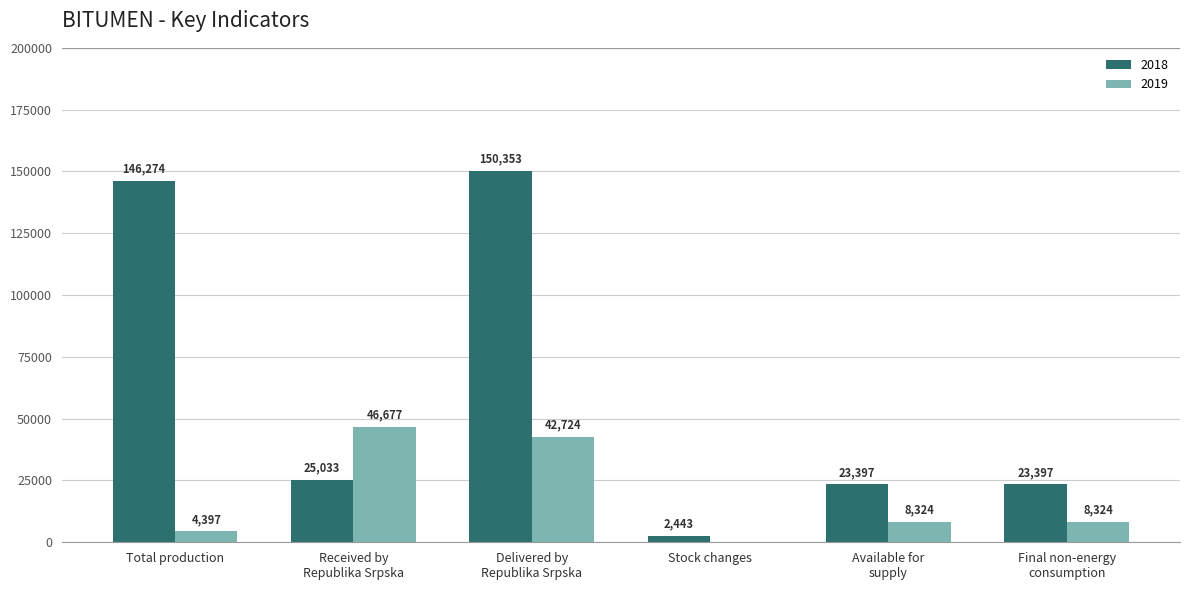

Is it true that 2019 equals -26 at Stock changes?

True